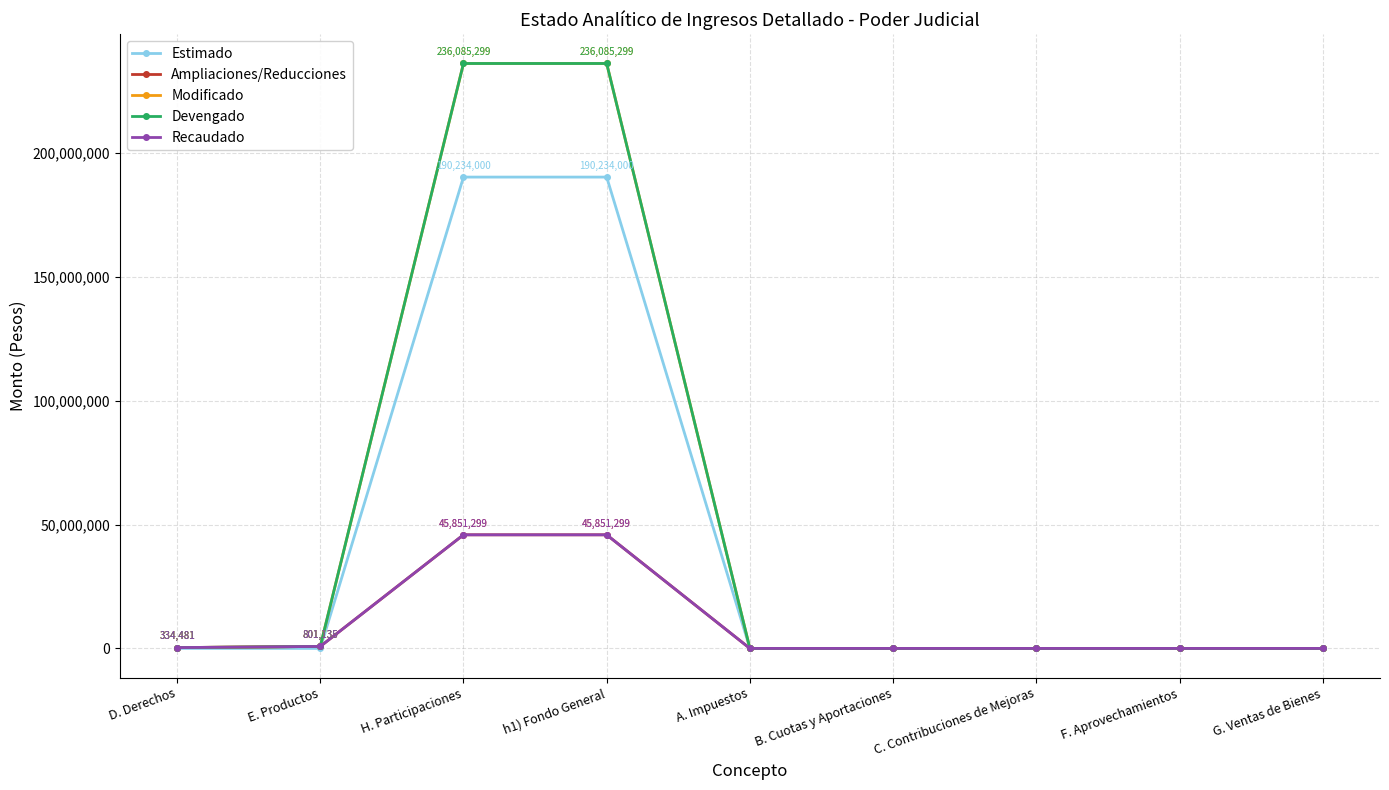

True or false: Recaudado and Ampliaciones/Reducciones cross at least once.

False